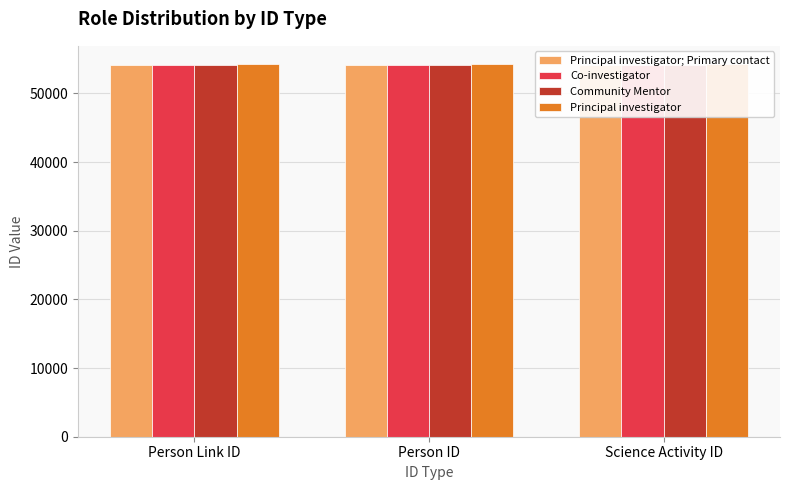

What is the value of the Co-investigator bar at the 1st from the left?

54187